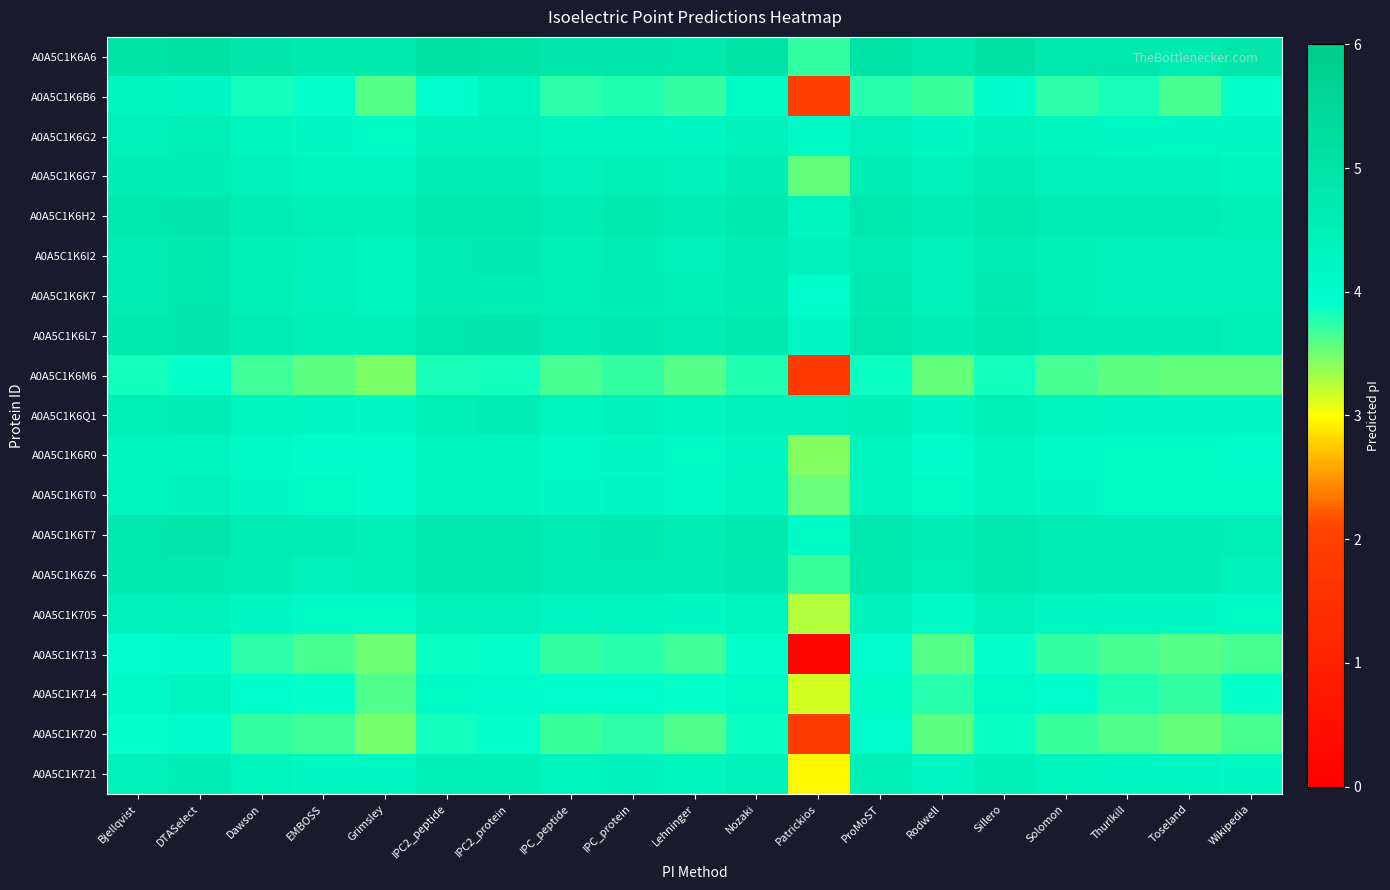

At how many categories does at least one series exceed 4?

19